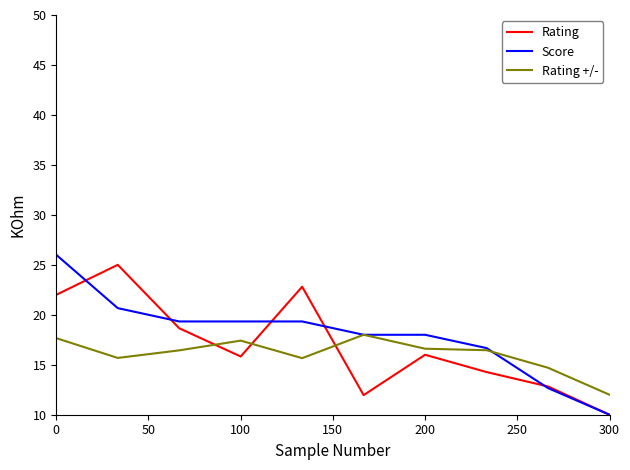

True or false: Rating +/- and Rating cross at least once.

True